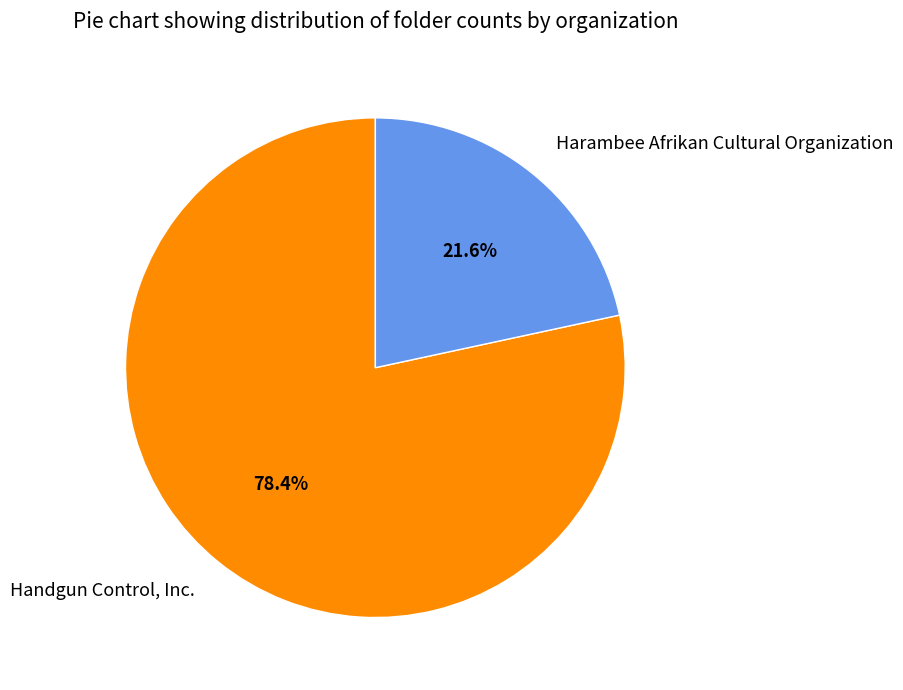

Which category has the smallest portion of the pie?

Harambee Afrikan Cultural Organization